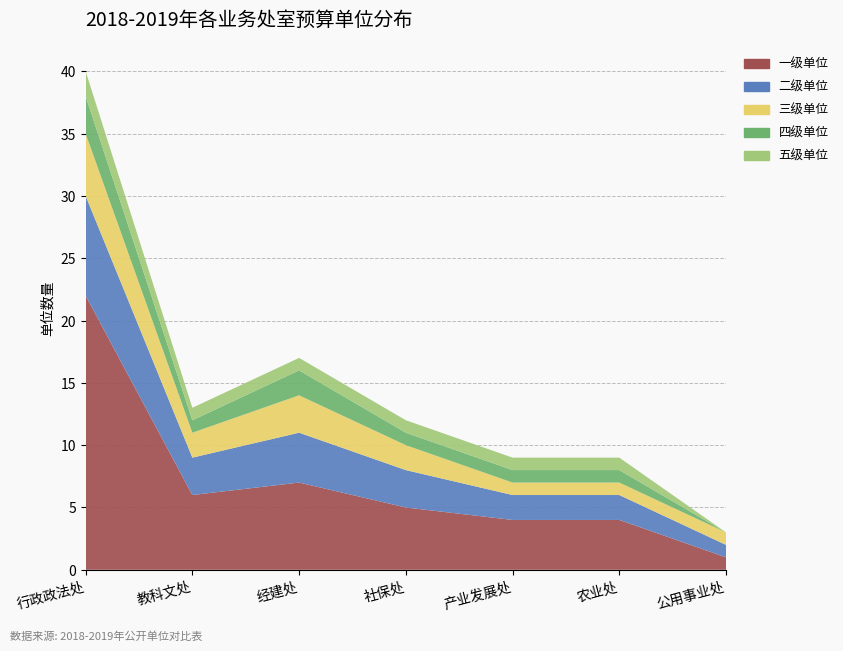

Reading right to left, extract all data points from this chart.

一级单位: 1	4	4	5	7	6	22
二级单位: 1	2	2	3	4	3	8
三级单位: 1	1	1	2	3	2	5
四级单位: 0	1	1	1	2	1	3
五级单位: 0	1	1	1	1	1	2